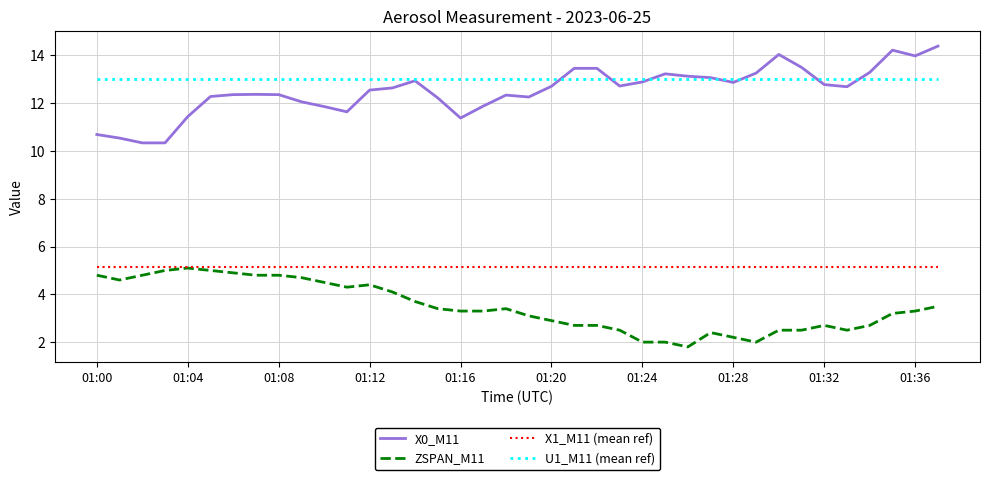

True or false: X0_M11 and ZSPAN_M11 cross at least once.

False